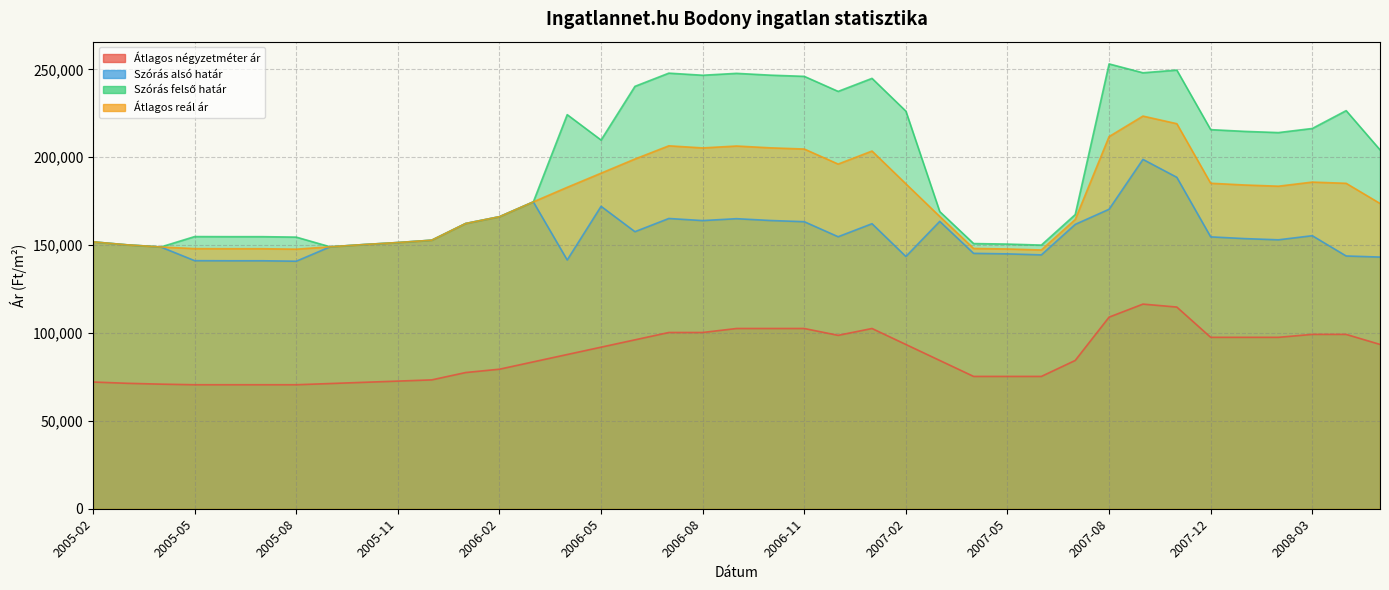

True or false: Szórás alsó határ has a value of 149066 at 2005-09.

True